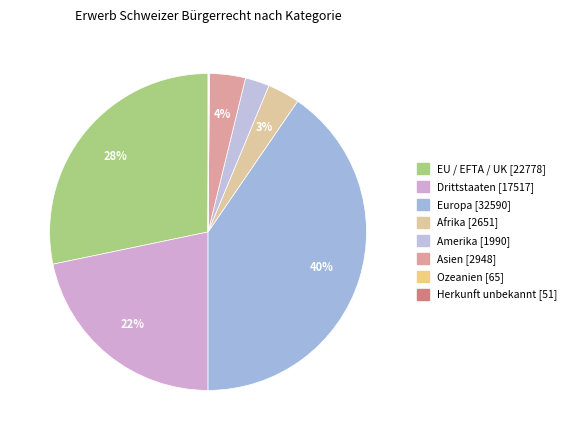

Does Asien represent more than half of the total?

No